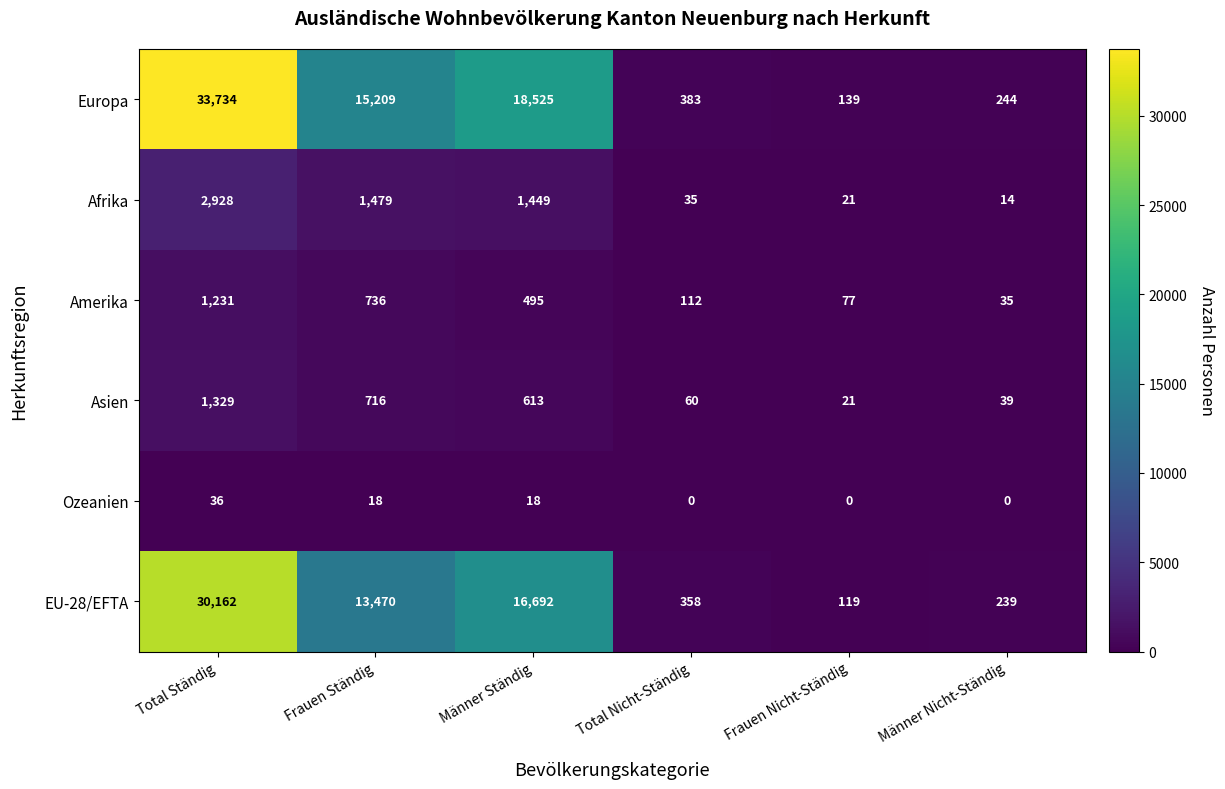

Which series has the largest total across all categories?

Europa